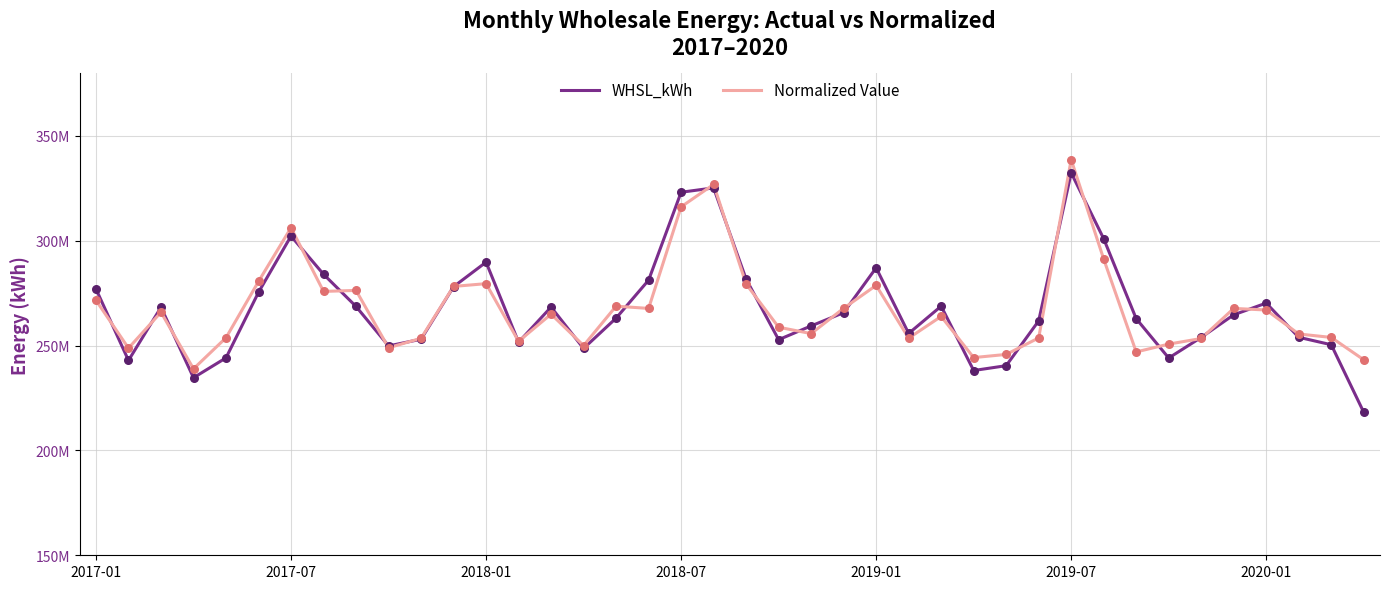

Which series has the largest total across all categories?

Normalized Value